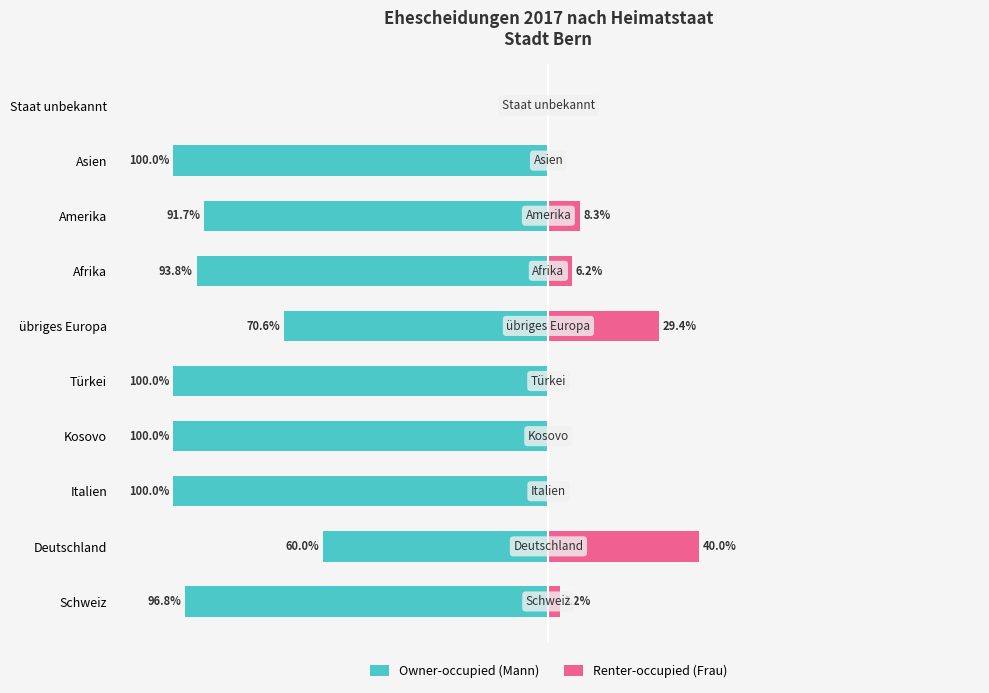

How many data points in Owner-occupied (Mann) are less than -93?

6